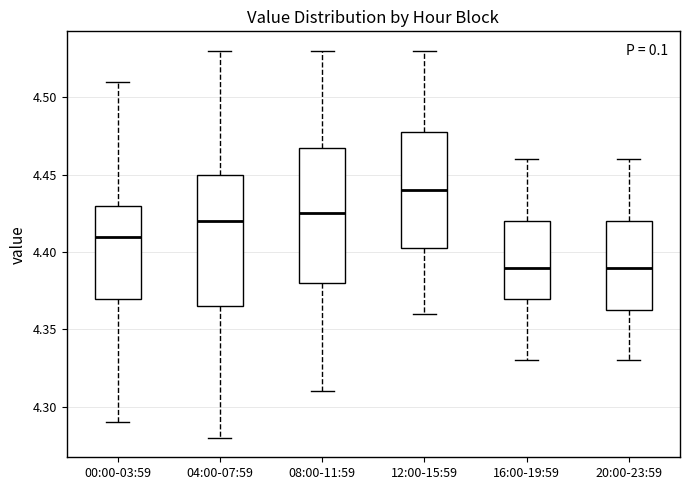

Reading left to right, transcribe this box plot: for each box, give where its median line is, the range the box spans, and where its two whiskers end, as read against the y-axis. The values are not printed on the chart, so give them approximately, as read against the axis.

00:00-03:59: median 4.410, box 4.370 to 4.430, whiskers 4.290 to 4.510
04:00-07:59: median 4.420, box 4.365 to 4.450, whiskers 4.280 to 4.530
08:00-11:59: median 4.425, box 4.380 to 4.470, whiskers 4.310 to 4.530
12:00-15:59: median 4.440, box 4.405 to 4.480, whiskers 4.360 to 4.530
16:00-19:59: median 4.390, box 4.370 to 4.420, whiskers 4.330 to 4.460
20:00-23:59: median 4.390, box 4.365 to 4.420, whiskers 4.330 to 4.460